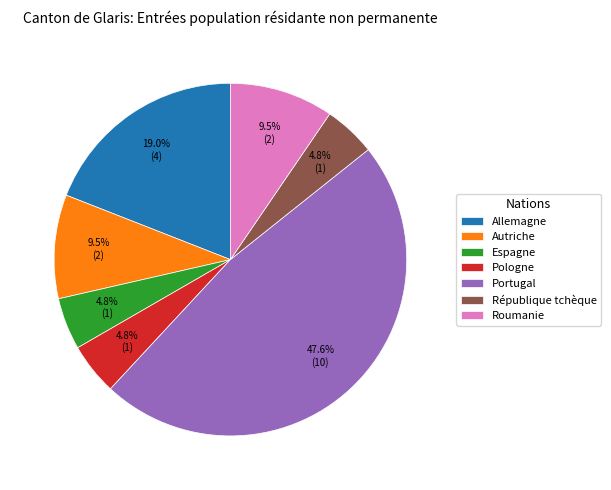

To the nearest percent, what portion does Allemagne represent?

19%